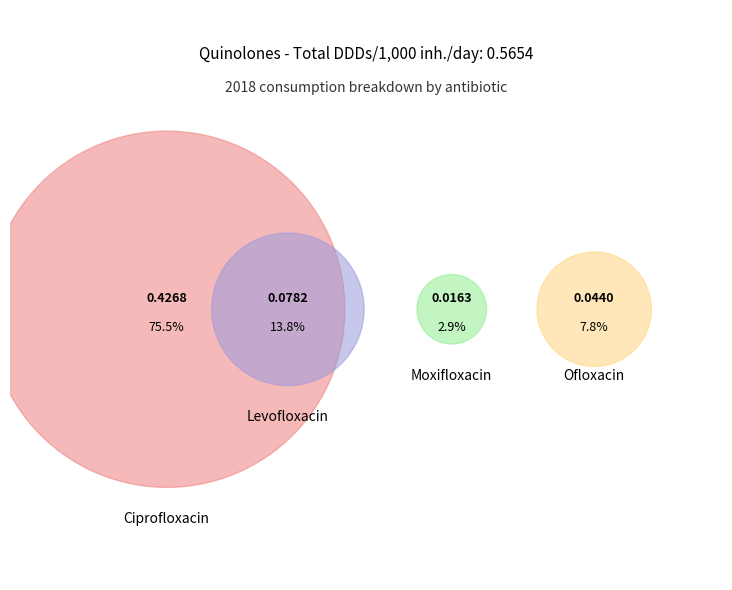

Combined, what portion of the pie is Ofloxacin and Moxifloxacin?

10.7%